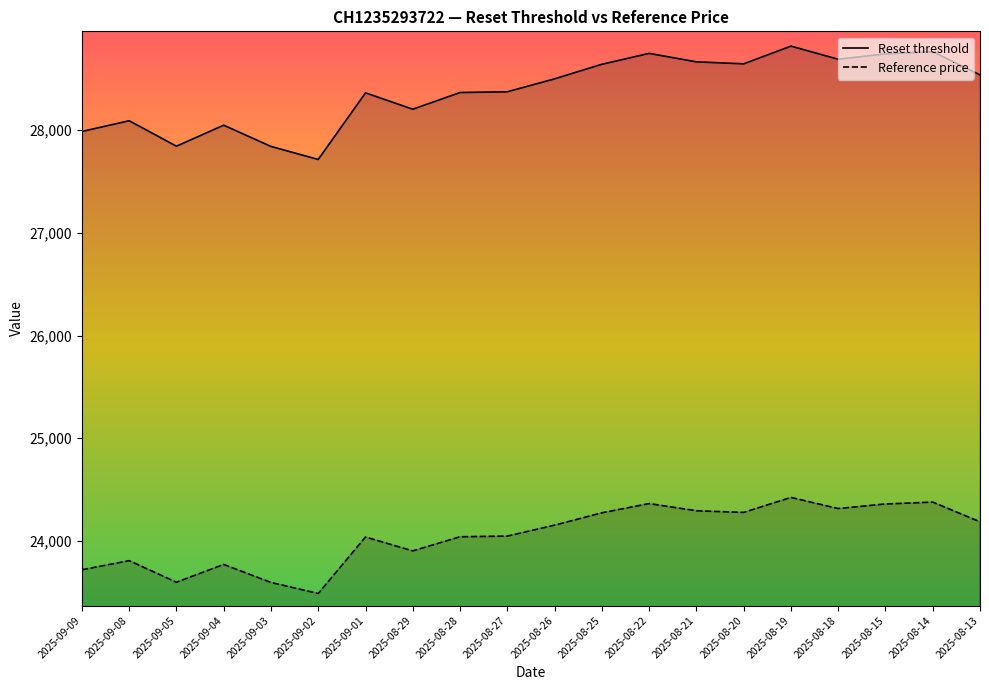

What is the average value of the Reset threshold series?

28380.2